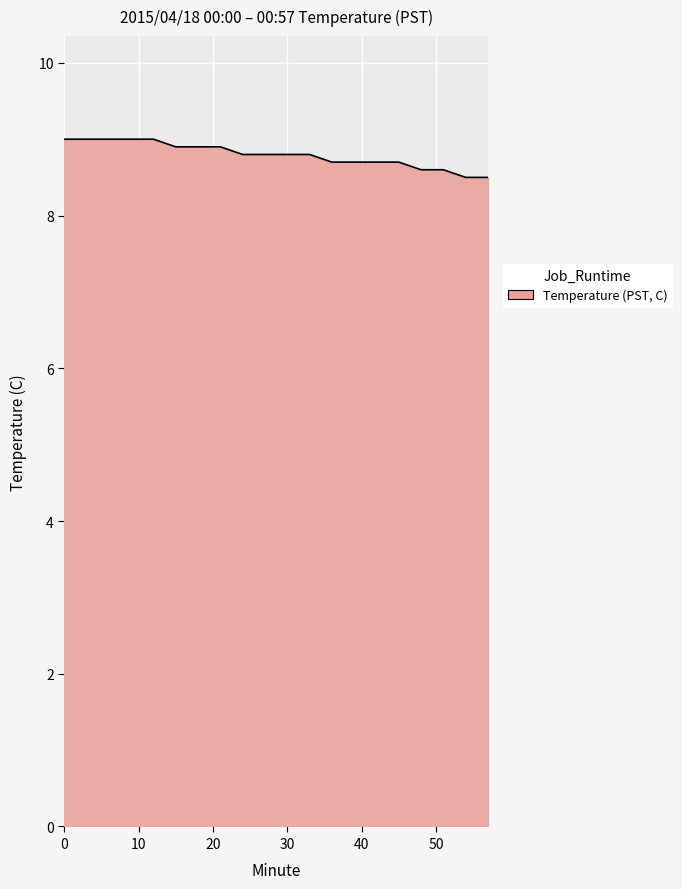

Reading left to right, extract all data points from this chart.

9.0	9.0	9.0	9.0	9.0	8.9	8.9	8.9	8.8	8.8	8.8	8.8	8.7	8.7	8.7	8.7	8.6	8.6	8.5	8.5